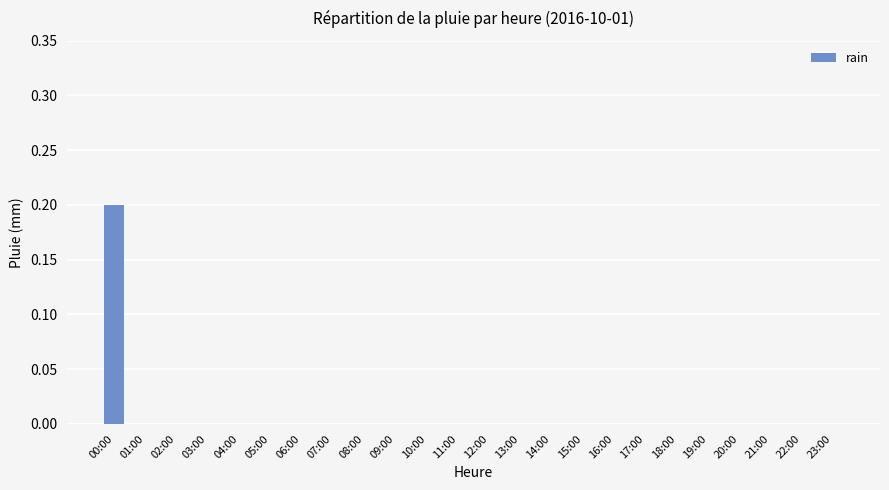

How many values are between 0 and 1?

24